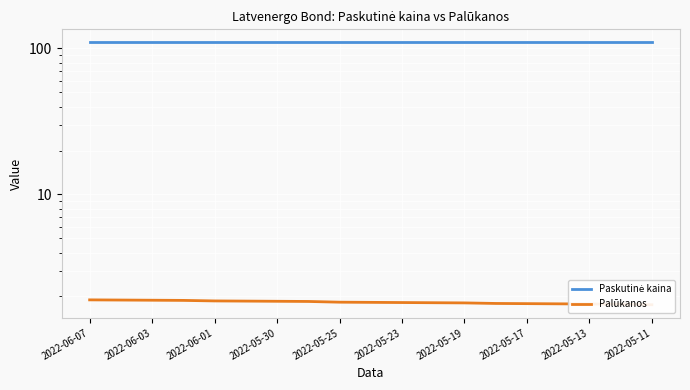

True or false: Palūkanos has a value of 2.5 at 13.

False